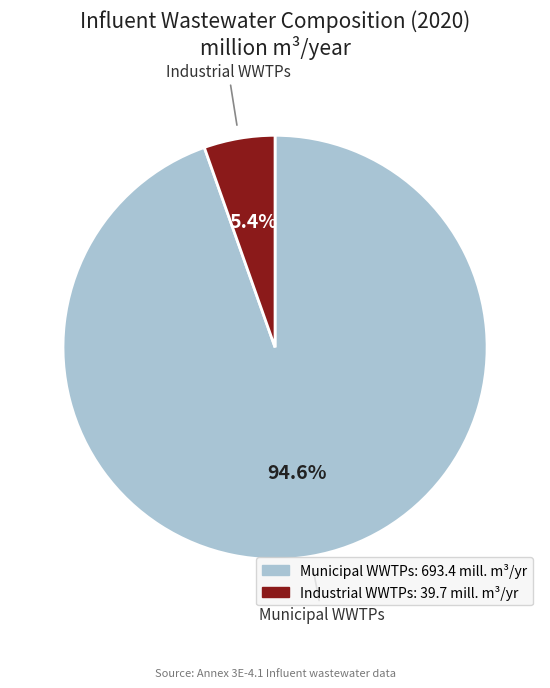

Is there any slice that represents more than half of the pie?

Yes